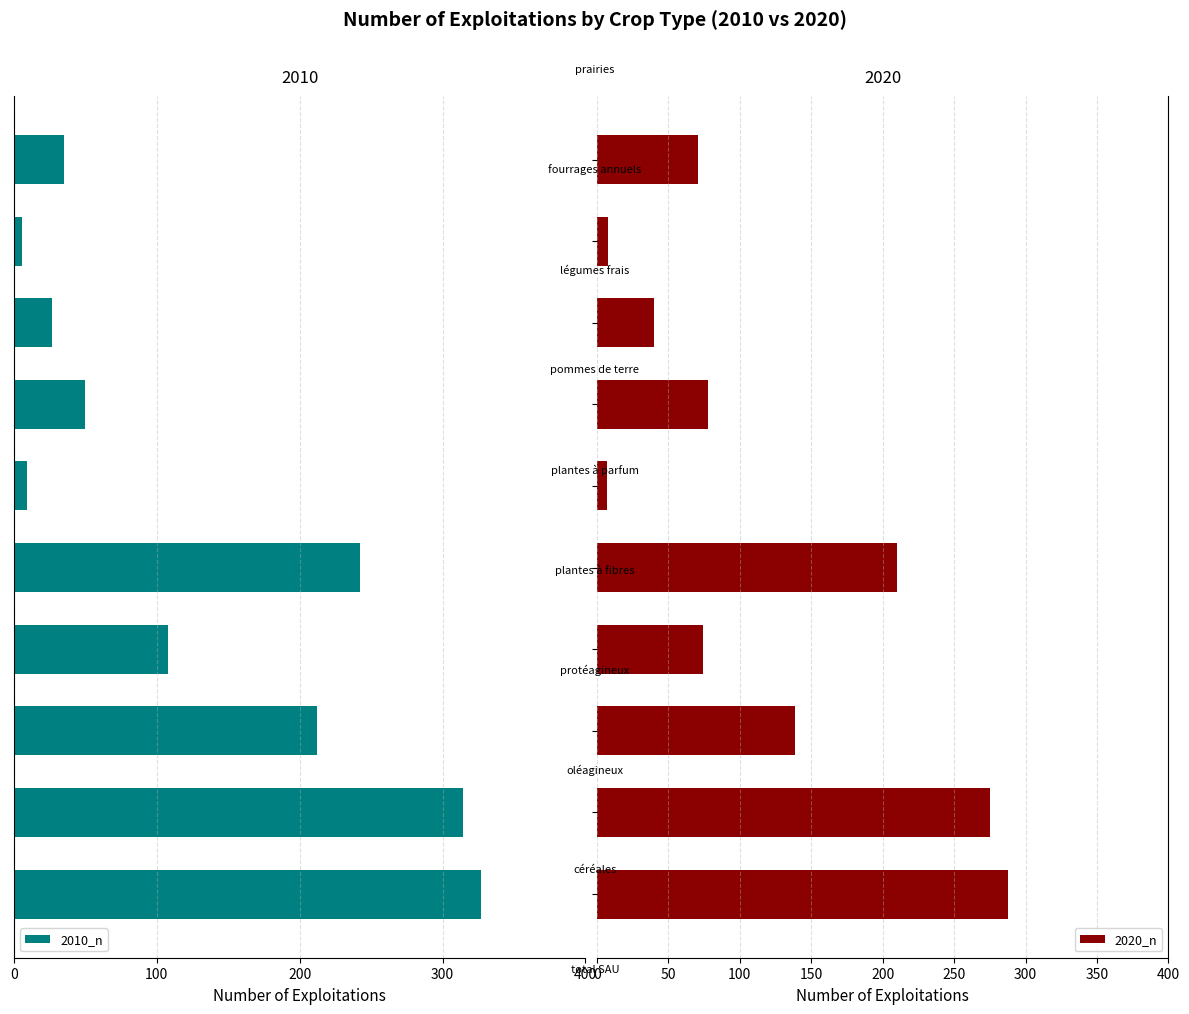

What is the value of the 2010_n bar at the 4th from the left?

-108